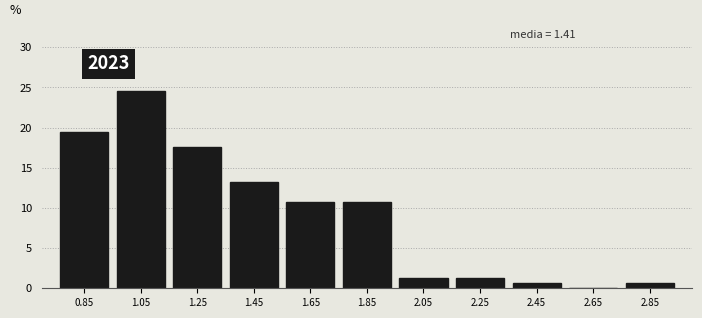

What is the greatest value displayed?

24.5